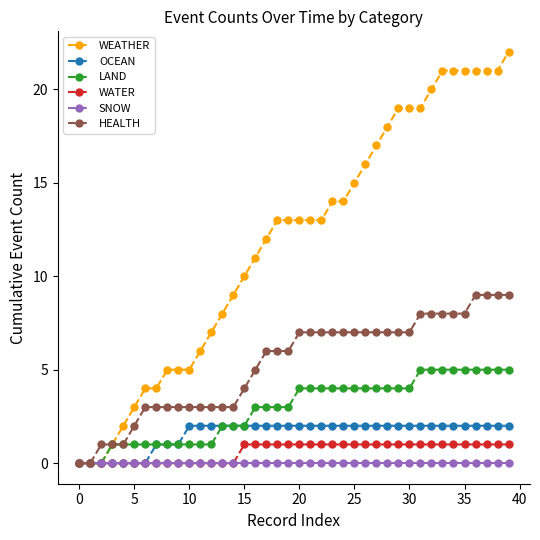

List the series in order of their peak value, highest first.

WEATHER, HEALTH, LAND, OCEAN, WATER, SNOW